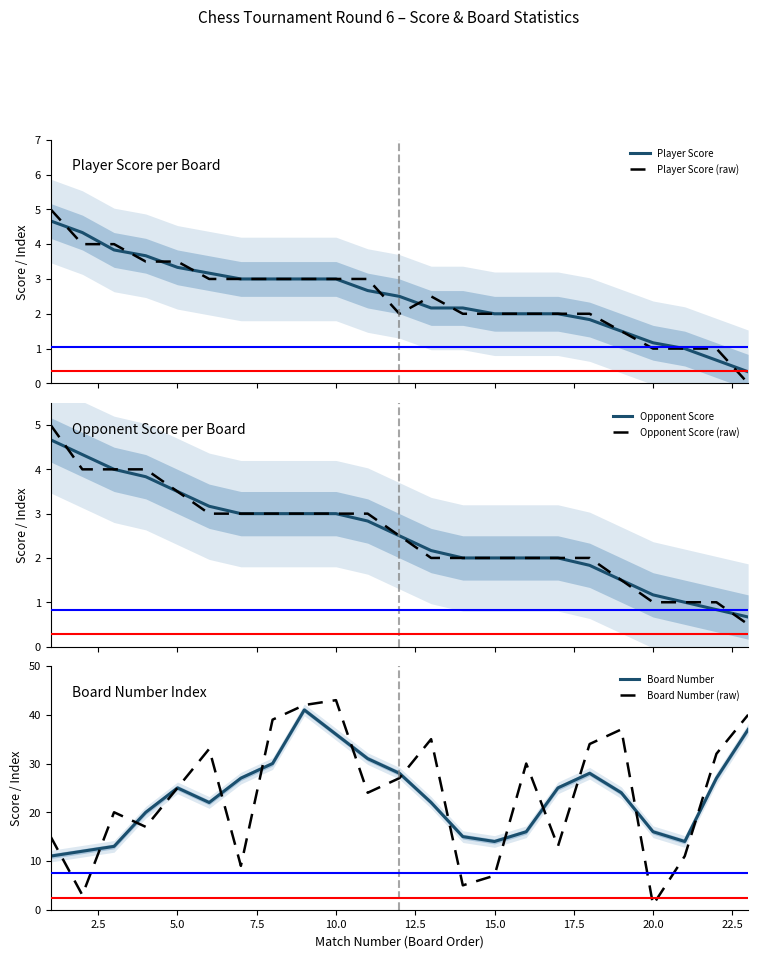

What is the minimum value for Board Number?

11